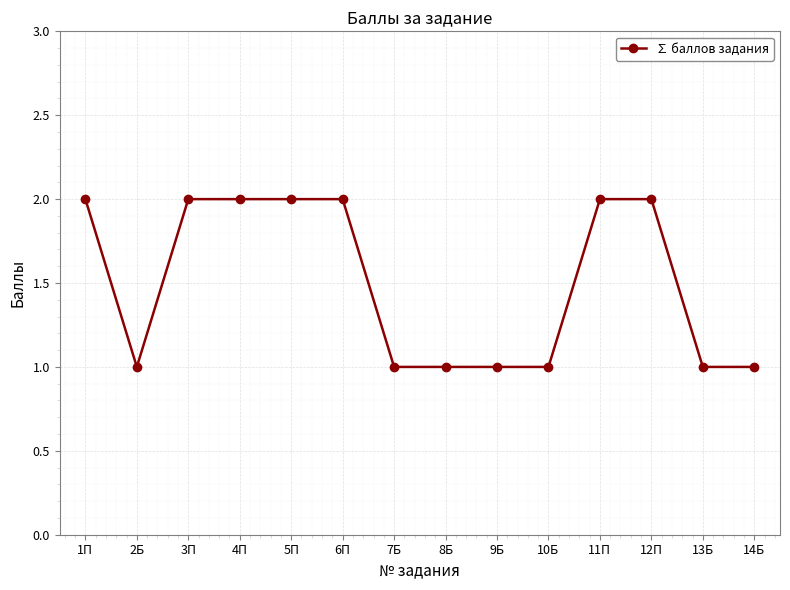

What is the label of the 6th point from the right?

9Б